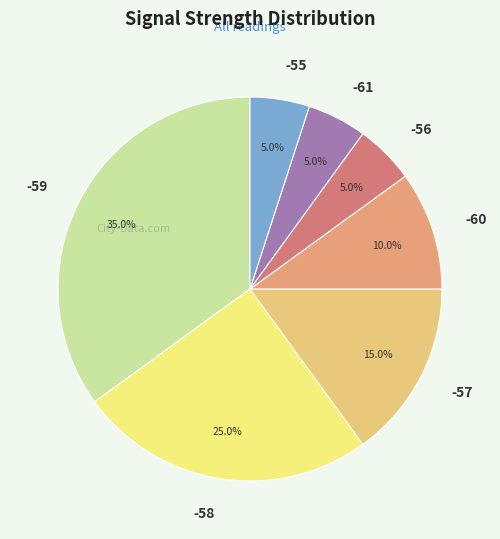

What percentage do -58 and -59 together represent?

60.0%